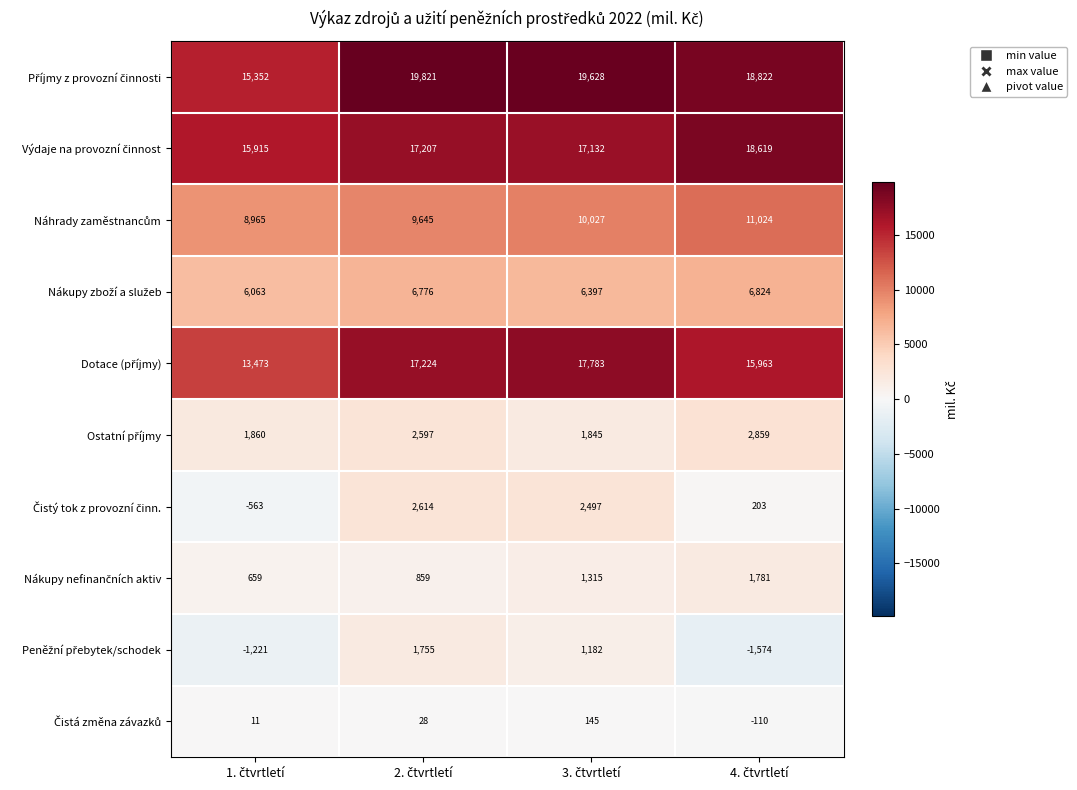

Count the number of data series in this chart.

10